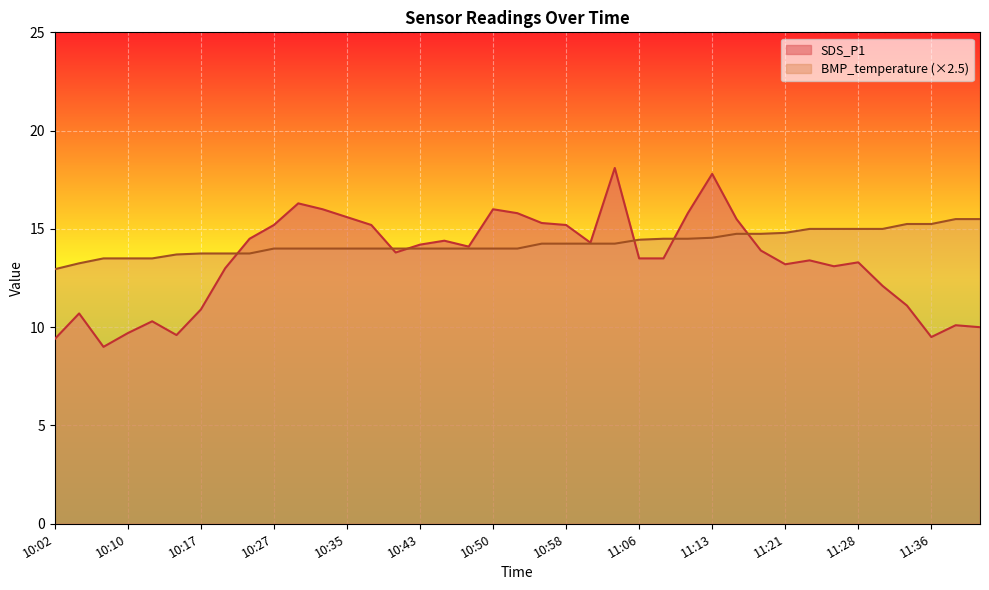

Where do BMP_temperature and SDS_P1 first cross each other?

10:22 and 10:25